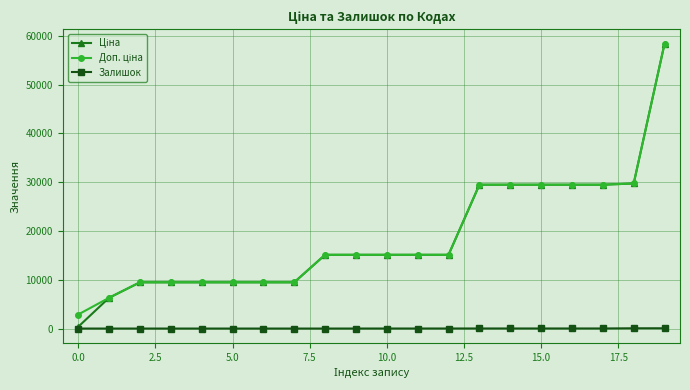

What is the maximum value shown in the chart?

58426.5